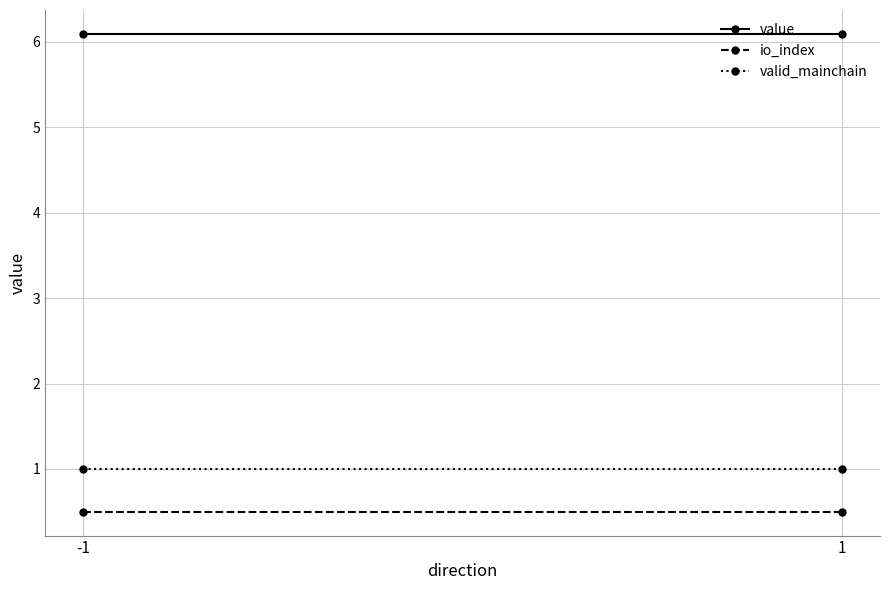

What is the sum of all value values?

12.2